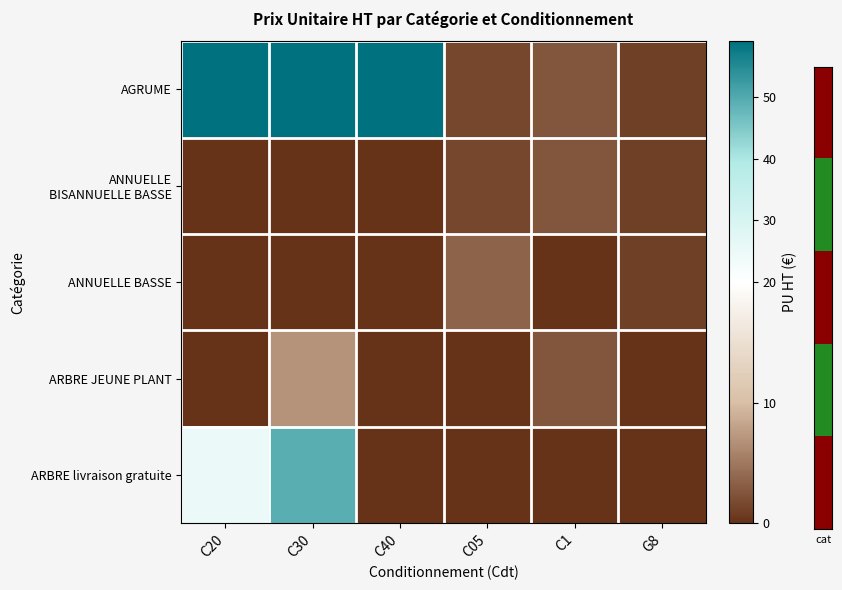

At which category is the sum across all series the highest?

C30